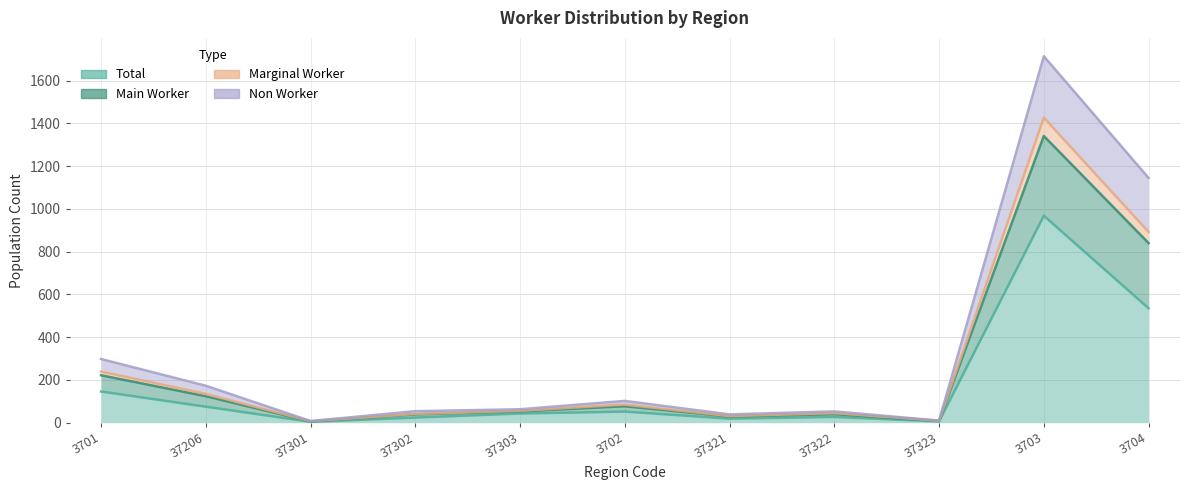

How many values in the Marginal Worker series exceed 56?

5